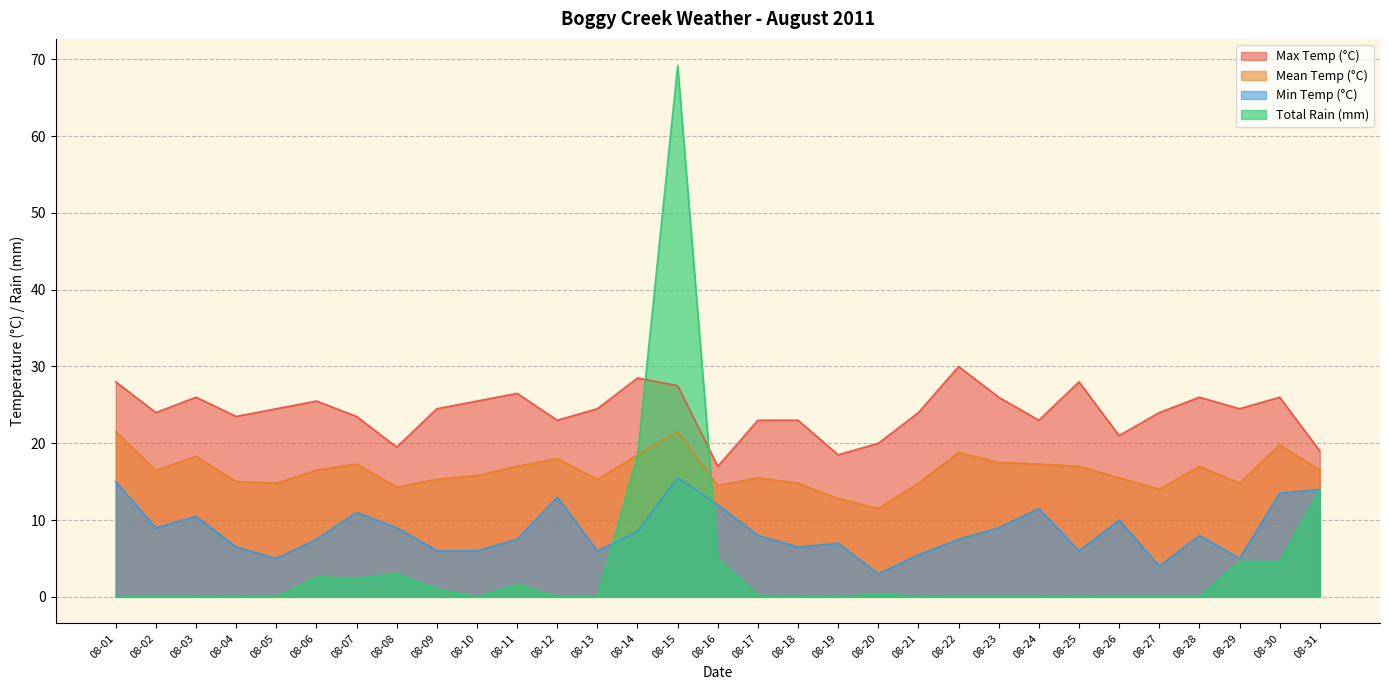

What is the difference between the Mean Temp (°C) values at 08-16 and 08-29?

0.3